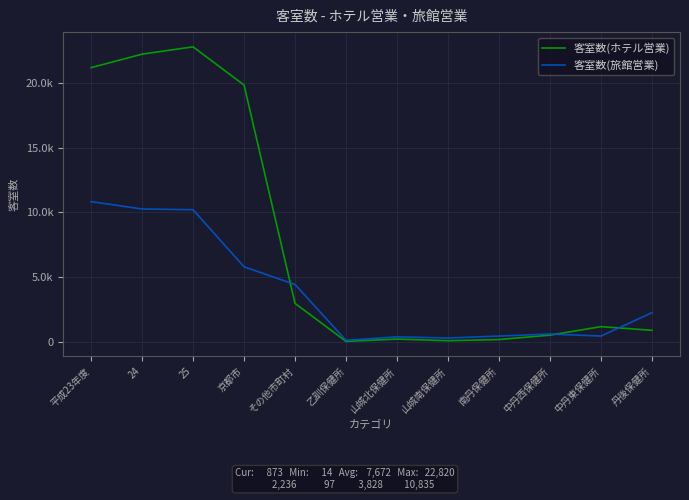

What are all the series names shown in the legend?

客室数(ホテル営業), 客室数(旅館営業)